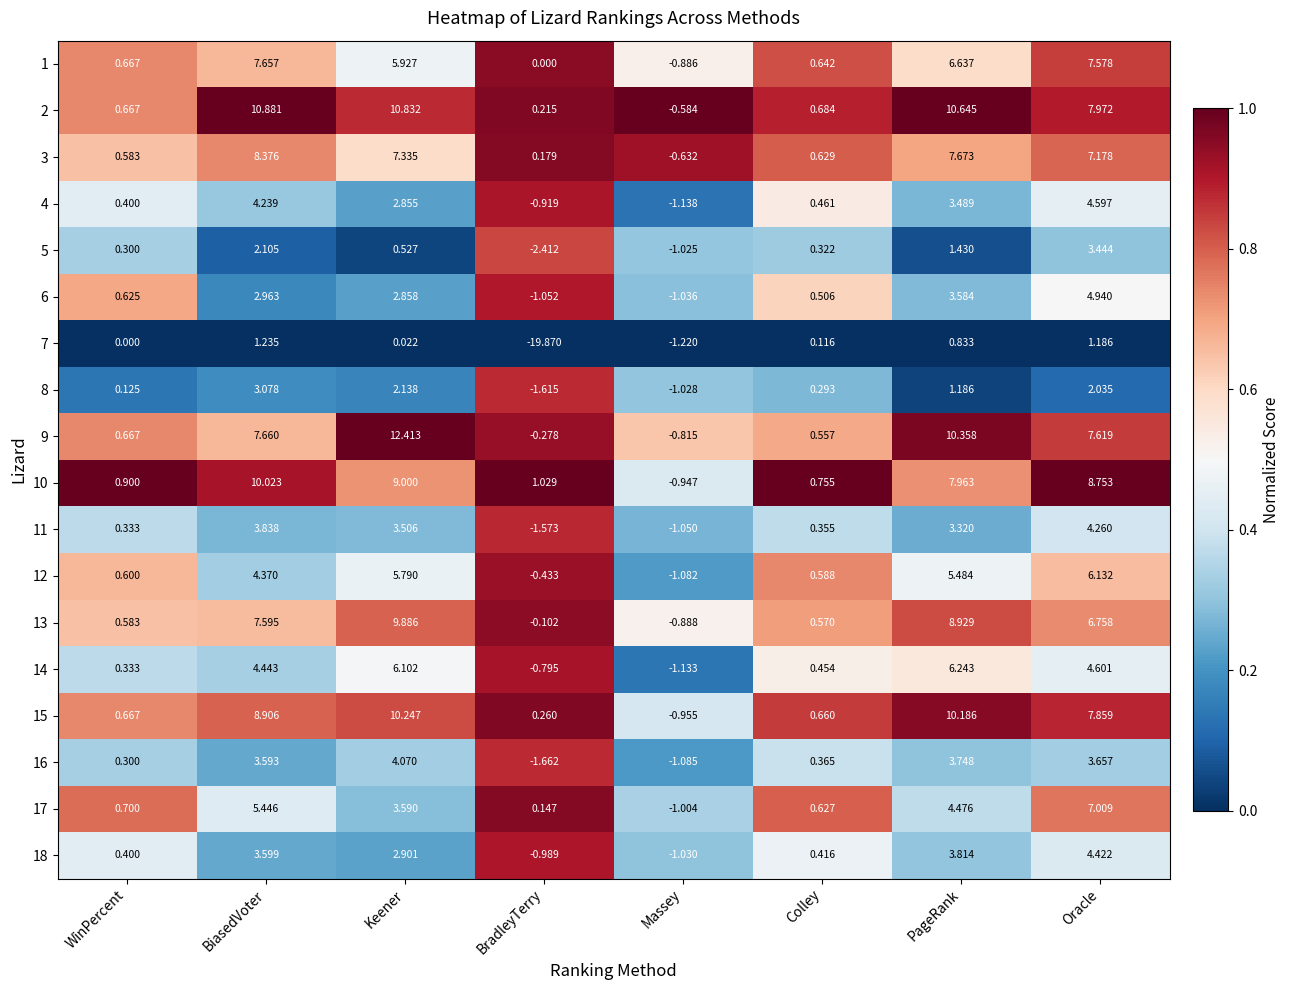

Which category has the highest value across all series?

Keener